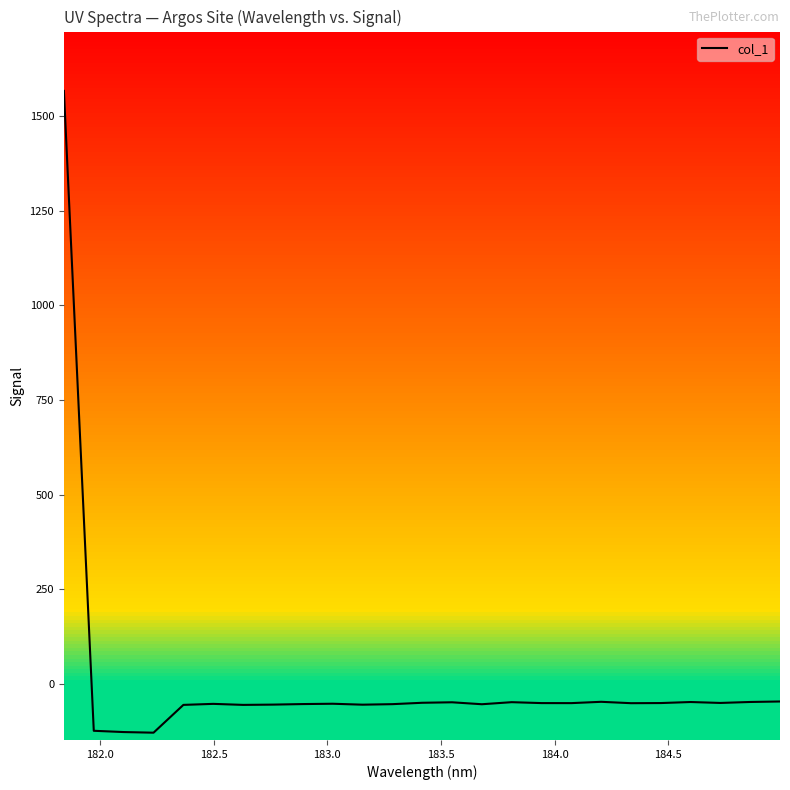

What is the lowest value of the col_1 series?

-128.3